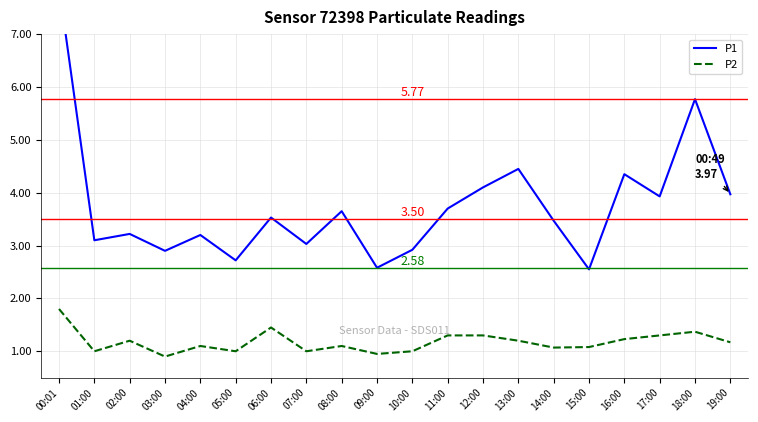

List the series in order of their overall mean, lowest first.

P2, P1